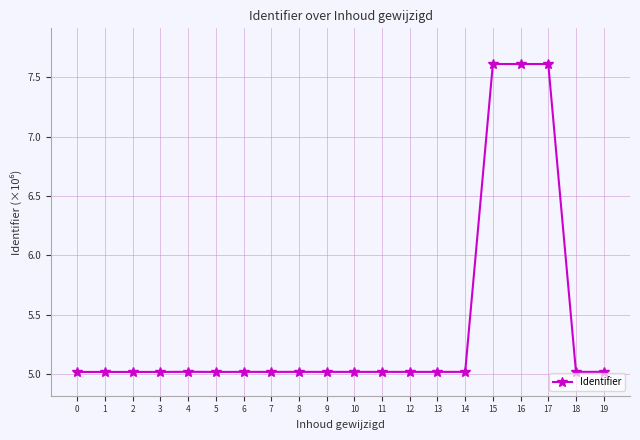

True or false: the data shows 5.0 at 18.

True